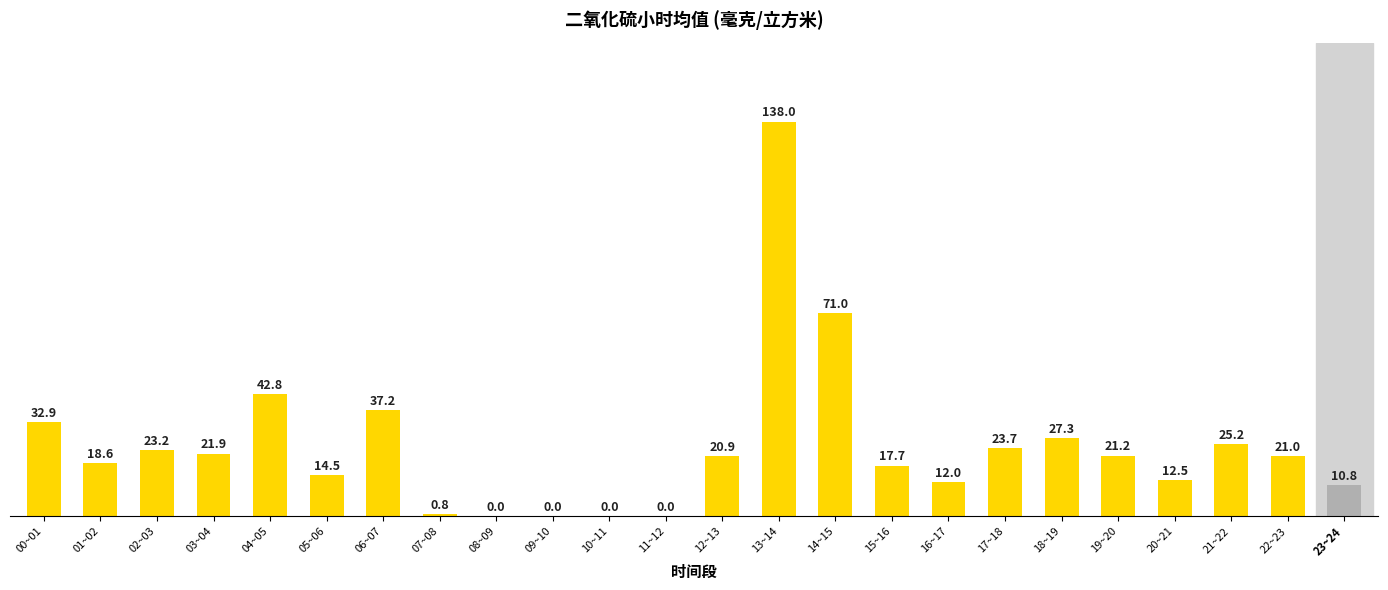

True or false: the data shows 0.8 at 07~08.

True